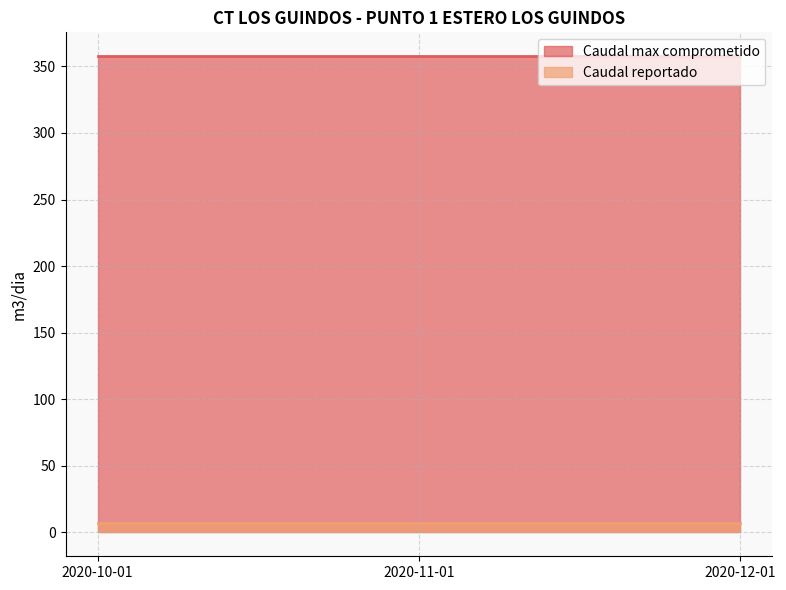

What is the value of the Caudal reportado point at the 1st from the left?

7.0